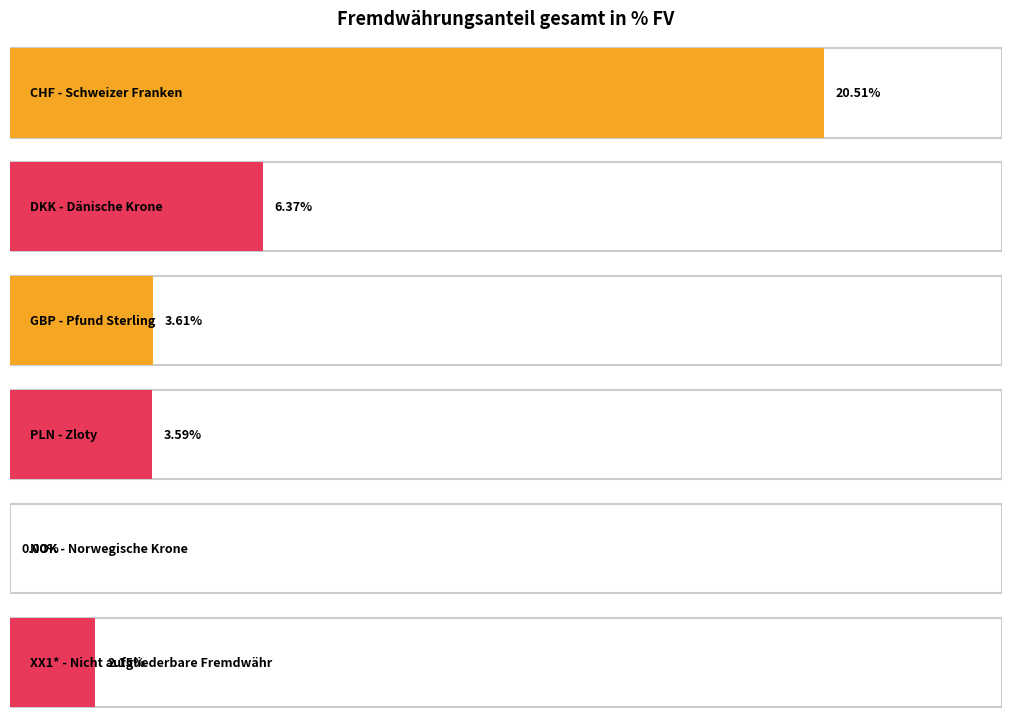

What is the difference between the second highest and minimum values?

6.4